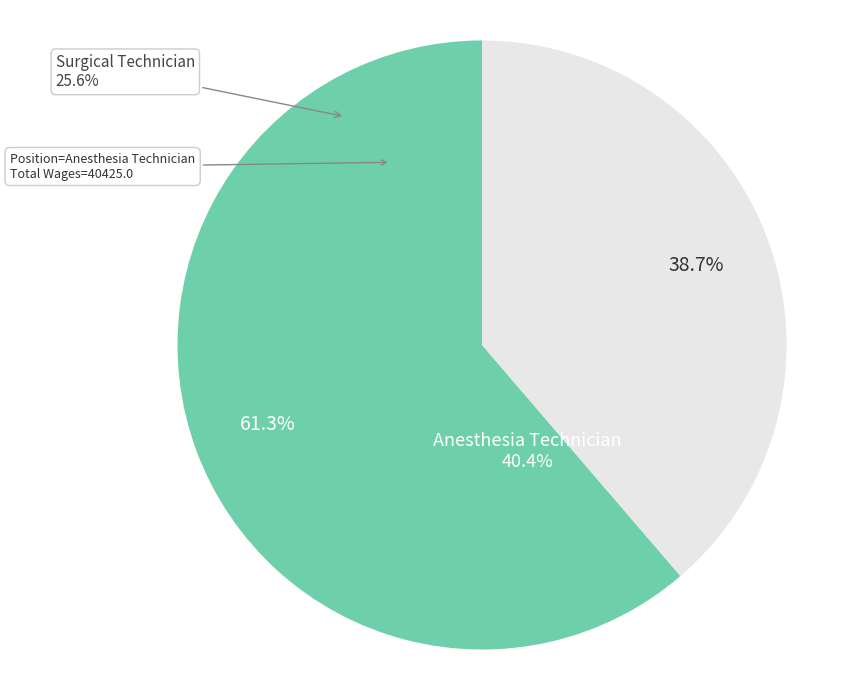

How many slices are in this pie chart?

2